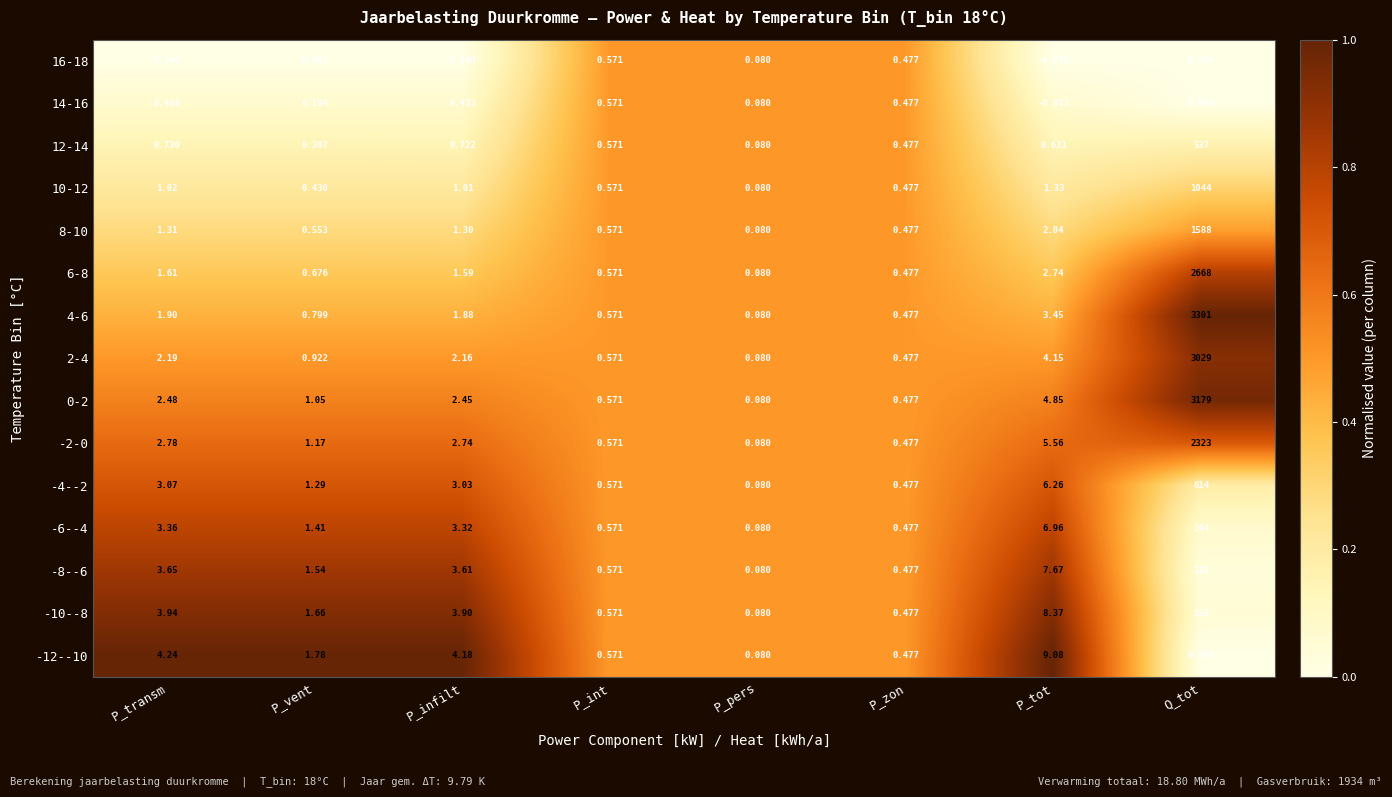

At which category is the sum across all series the highest?

Q_tot